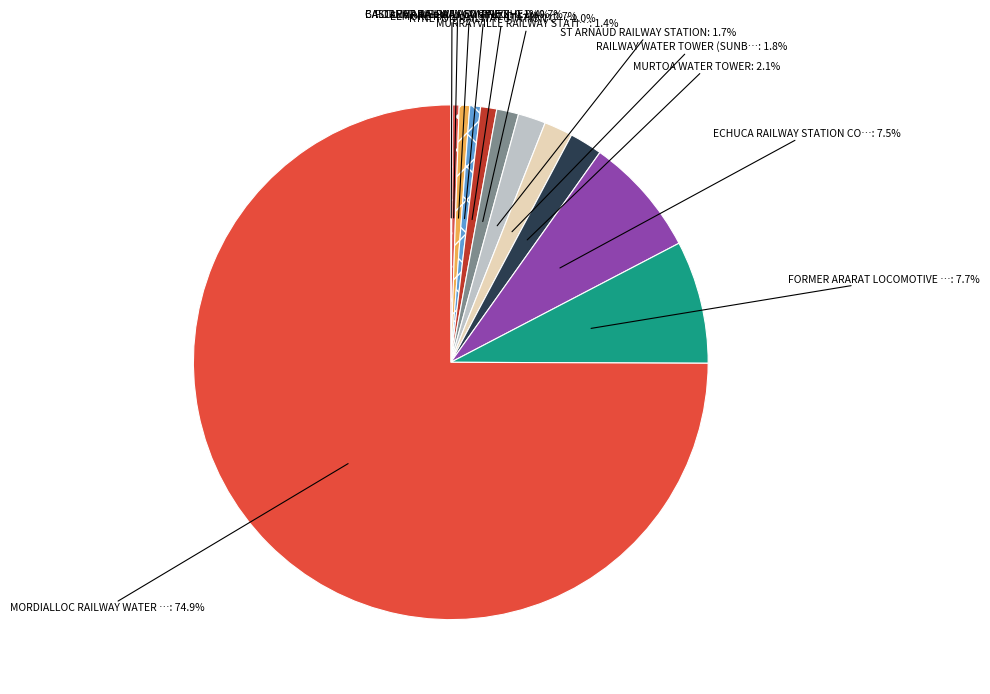

Which category has the biggest portion of the pie?

MORDIALLOC RAILWAY WATER TOWER